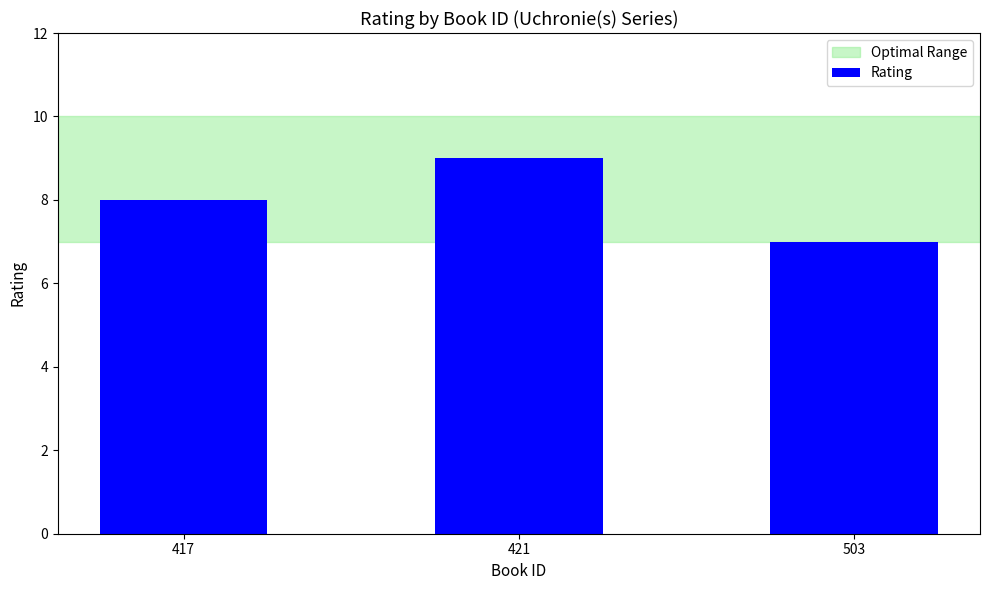

Is it true that the value at 417 is 3?

False